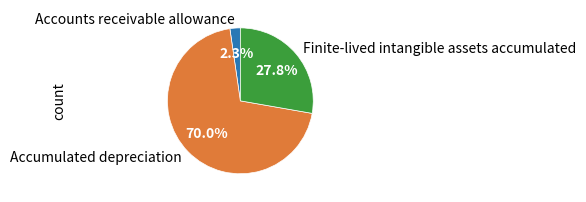

Which slice is the largest?

Accumulated depreciation